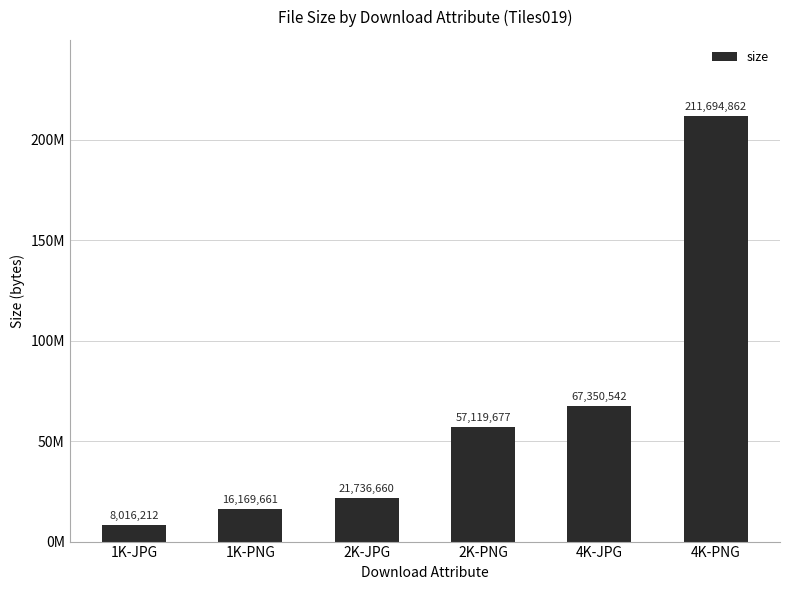

How many bars are there in total?

6